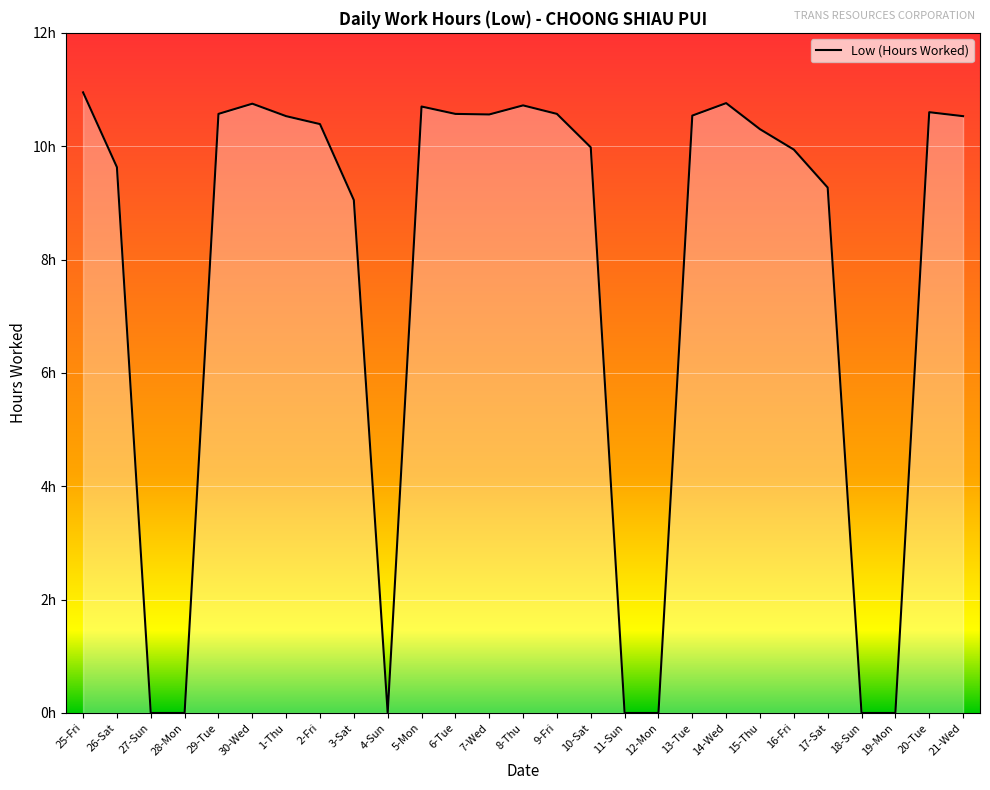

Does the chart display data point markers on the line(s)?

No